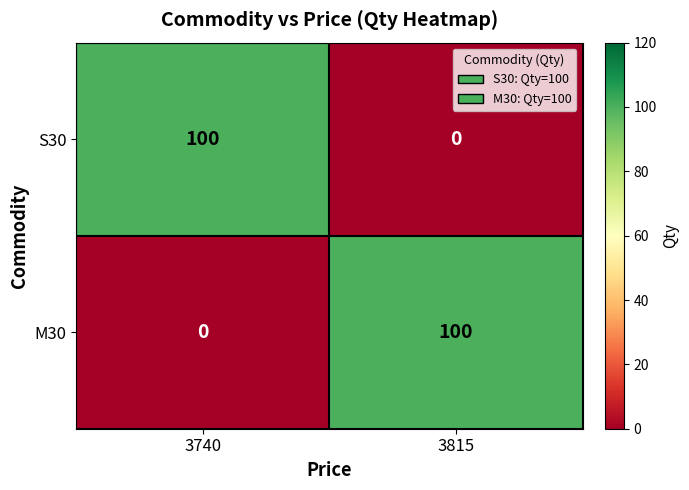

Reading right to left, list all the values displayed in this chart.

S30: 0	100
M30: 100	0